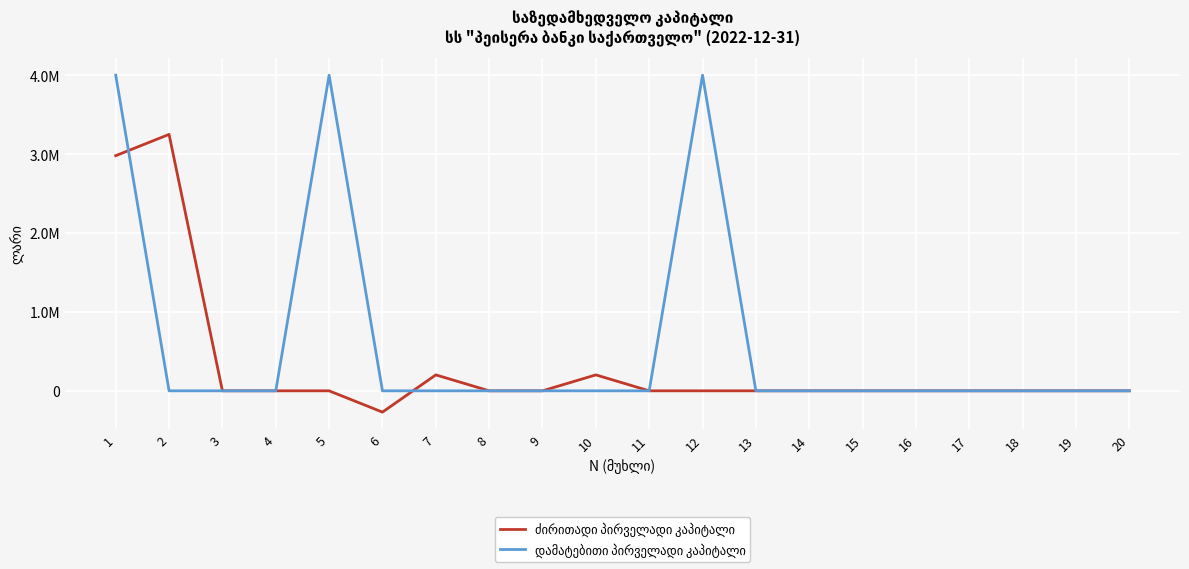

Is this an area chart (filled region under the line)?

No